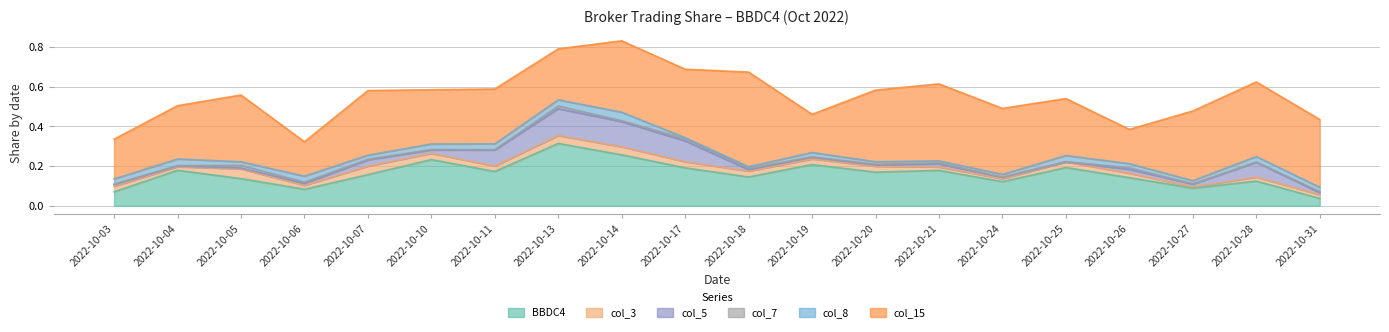

How many col_15 values are between 0 and 1?

20